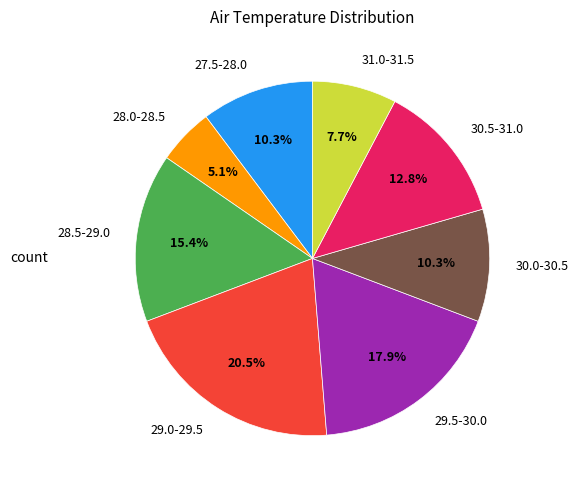

Is there any slice that represents more than half of the pie?

No